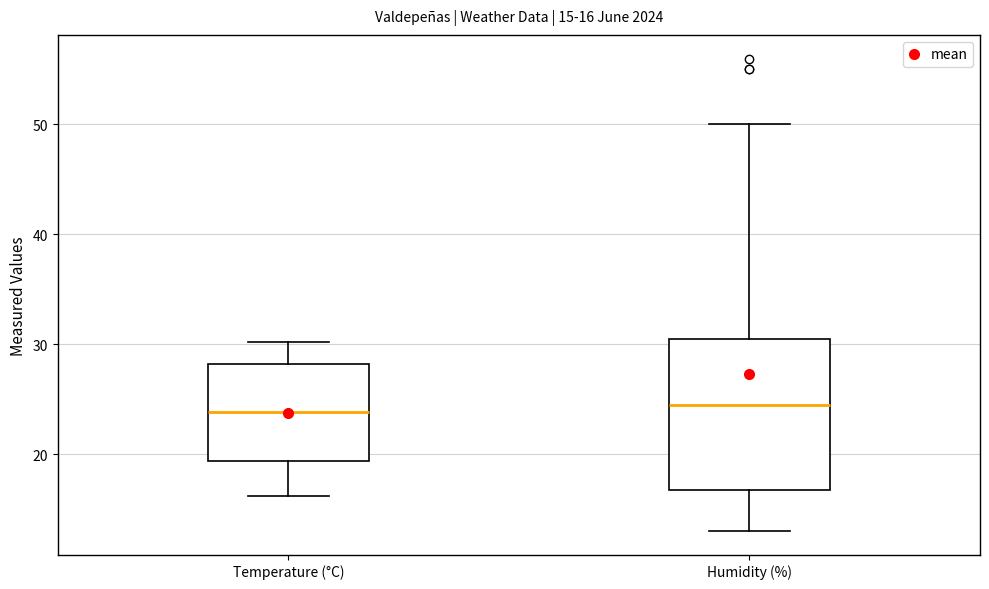

Comparing the boxes themselves (not the whiskers), which one is the tallest?

Humidity (%)